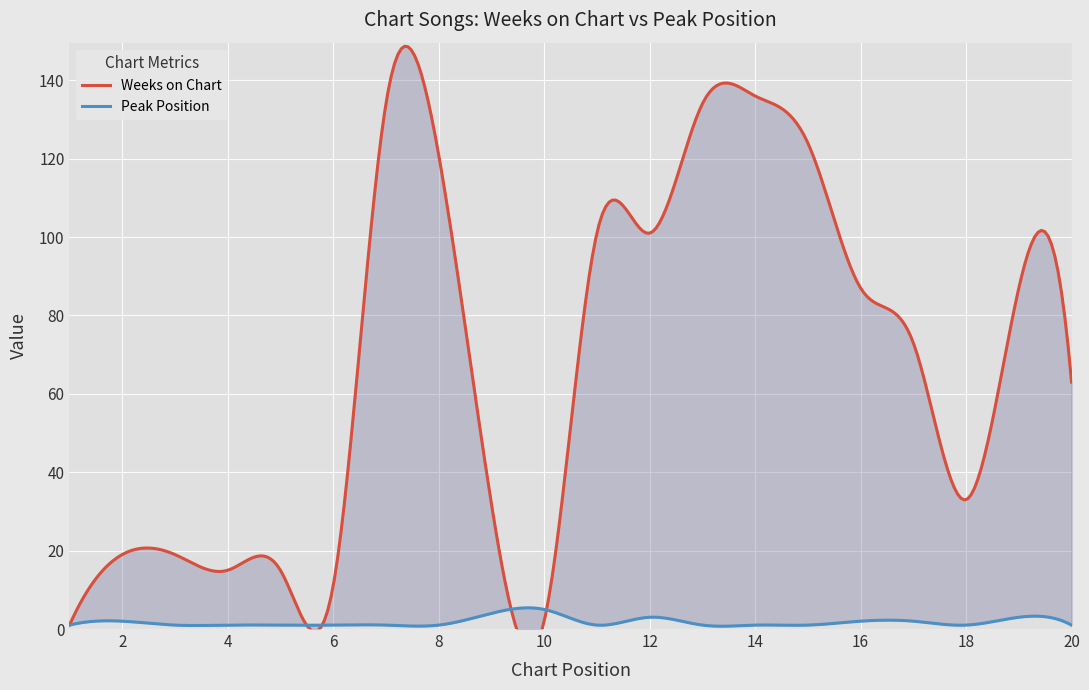

Reading left to right, transcribe all the data shown in this chart.

Weeks on Chart: 1=1	2=19	3=19	4=15	5=15	6=11	7=134	8=121	9=32	10=2	11=101	12=101	13=134	14=136	15=124	16=87	17=73	18=33	19=87	20=63
Peak Position: 1=1	2=2	3=1	4=1	5=1	6=1	7=1	8=1	9=4	10=5	11=1	12=3	13=1	14=1	15=1	16=2	17=2	18=1	19=3	20=1